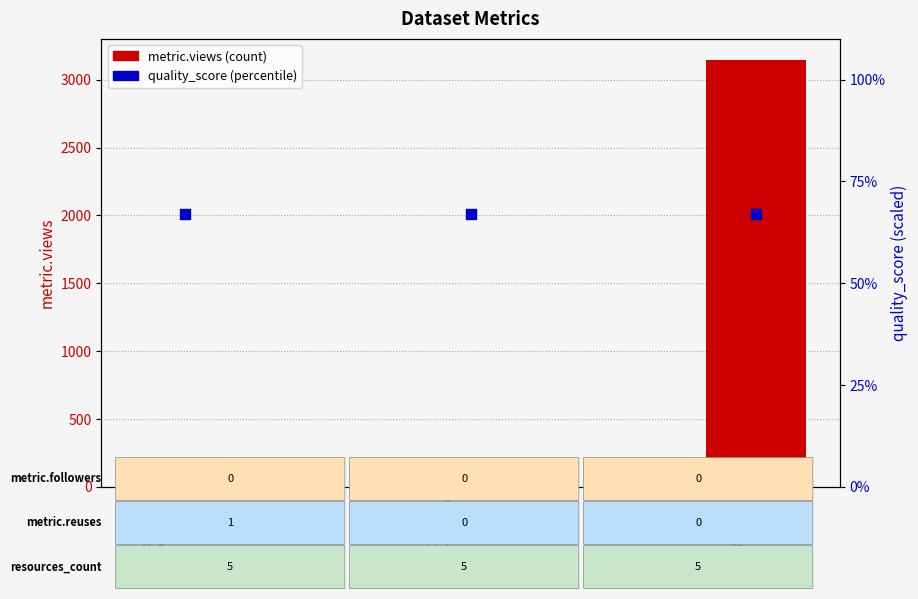

At how many categories does at least one series exceed 1589?

3